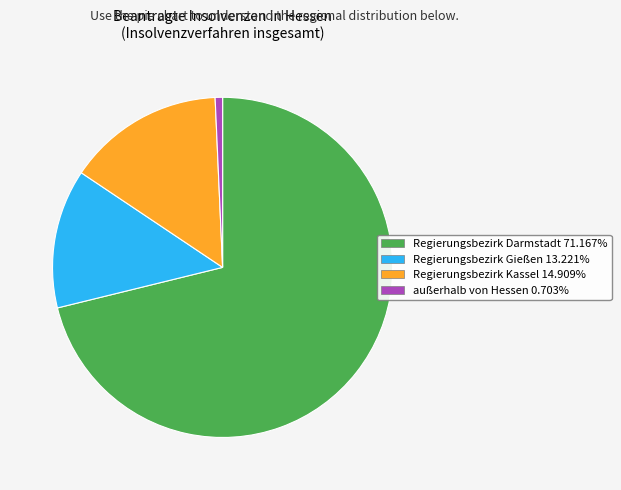

Which category has the biggest portion of the pie?

Regierungsbezirk Darmstadt